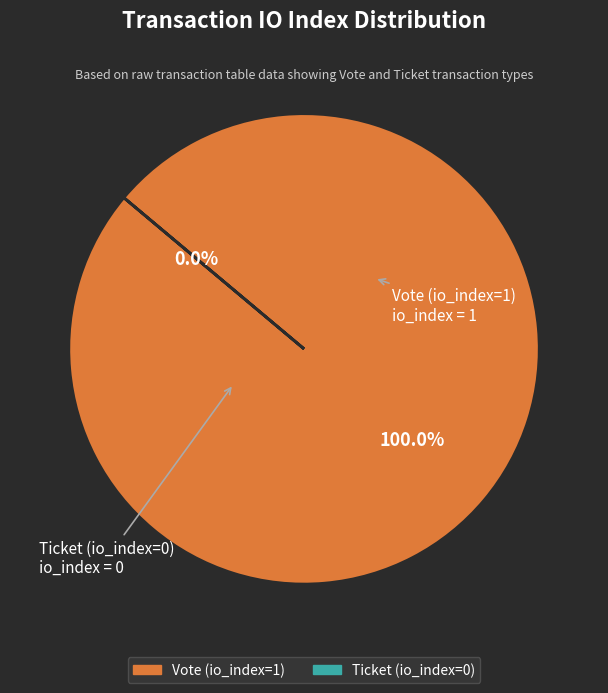

To the nearest percent, what portion does Vote (io_index=1) represent?

100%